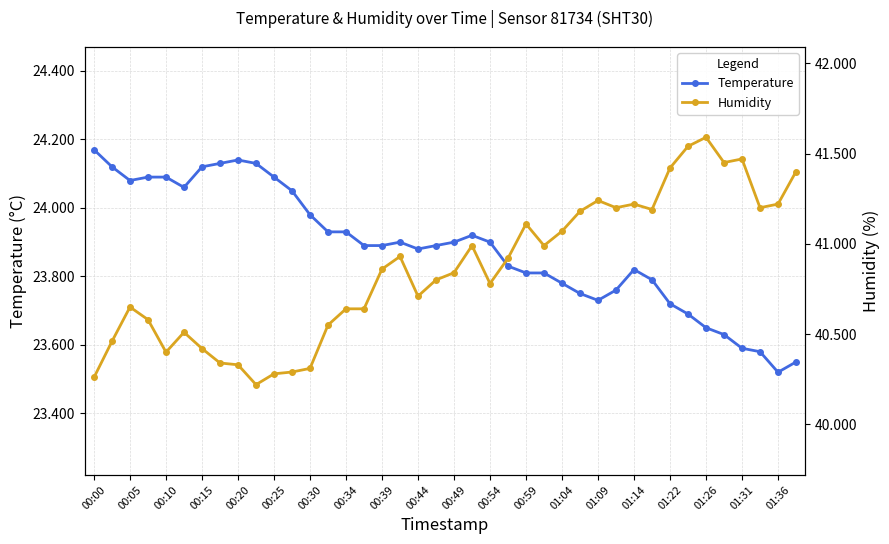

At which label is Temperature closest to 23?

01:36